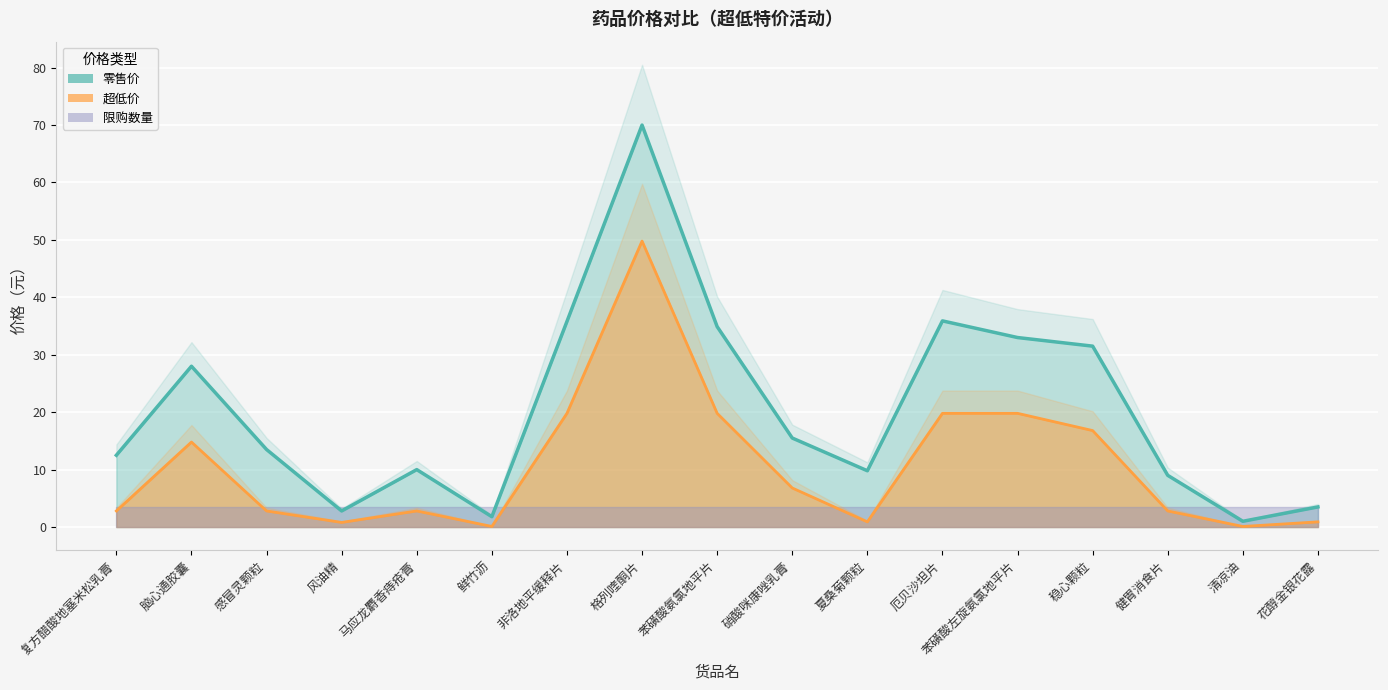

How many interior local peaks does the 超低价 series have?

3